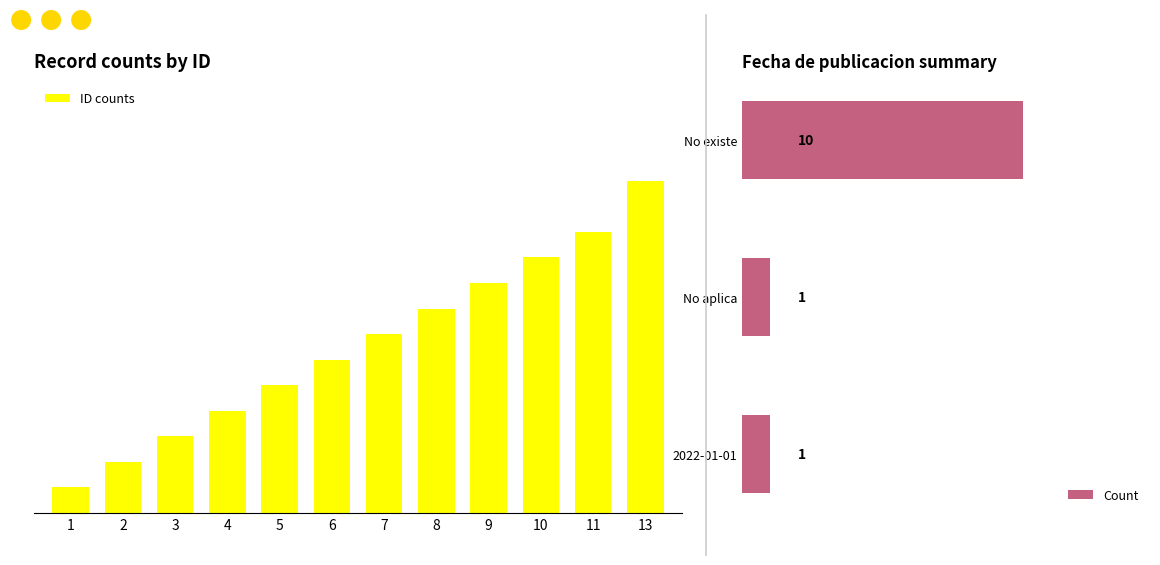

What is the value of the 2nd bar from the left?

2